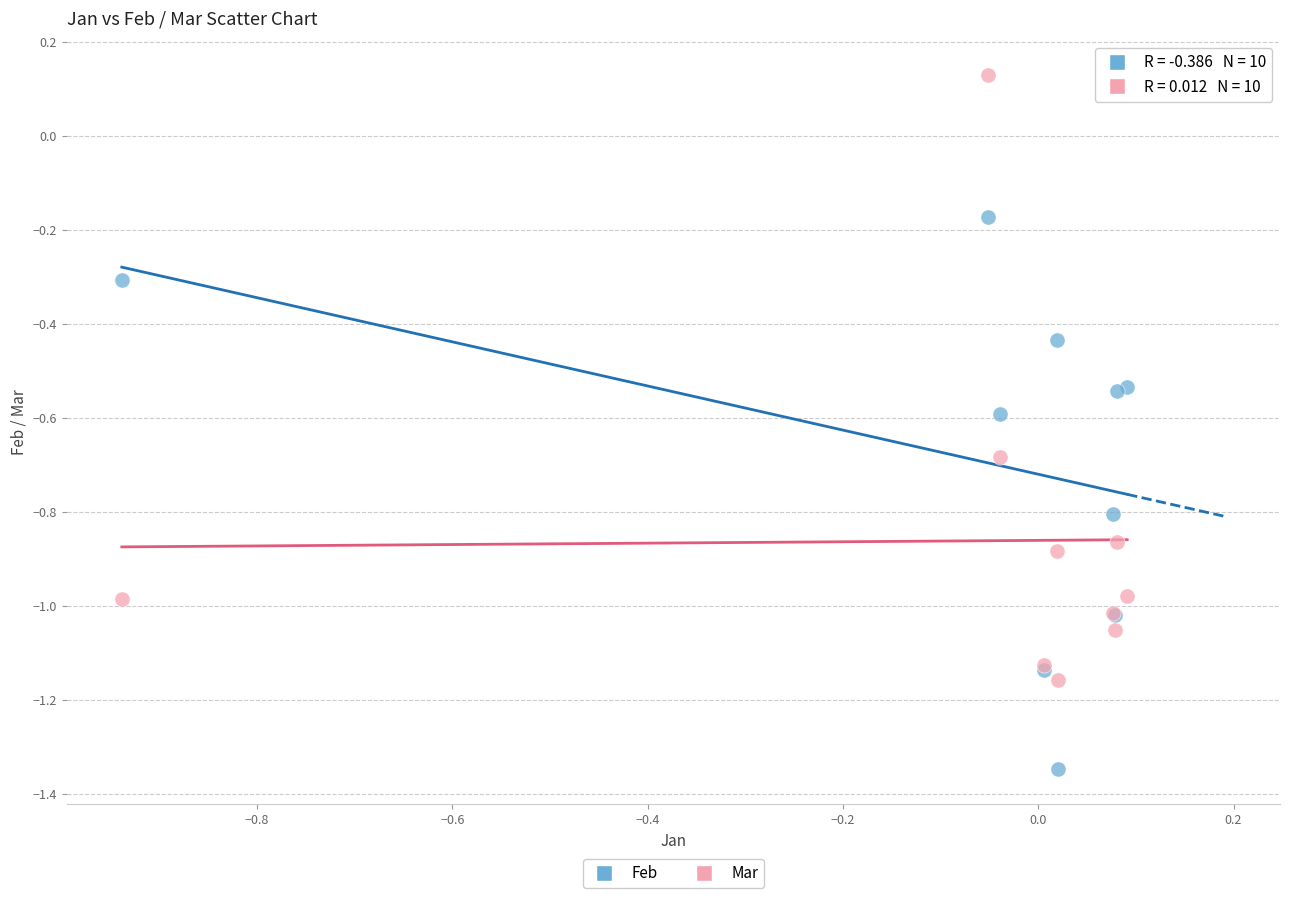

Which series contains the highest Y value?

Mar